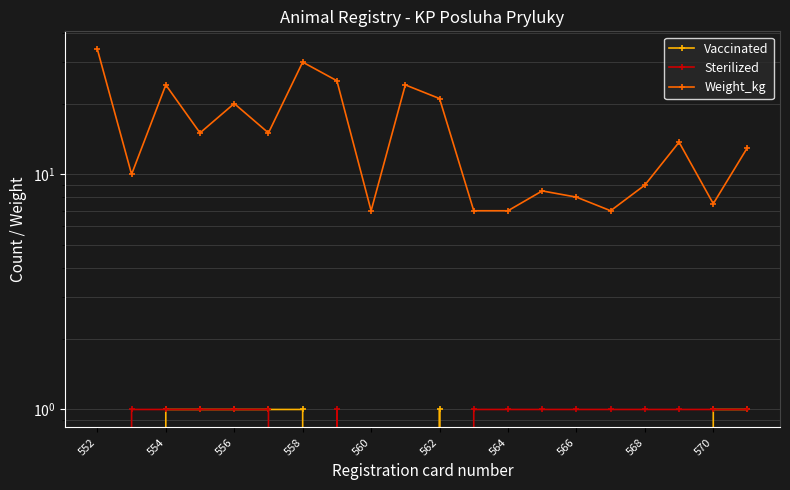

True or false: Vaccinated and Weight_kg intersect in this chart.

False